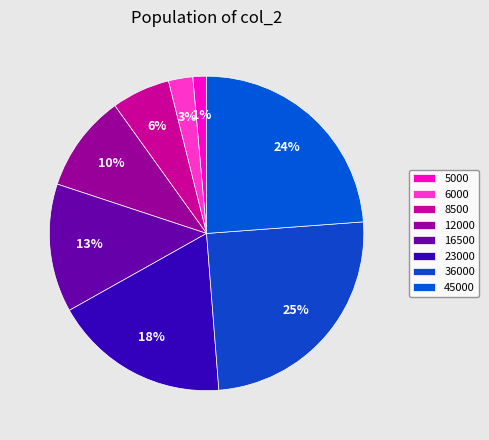

What percentage is the 12000 slice, to the nearest percent?

10%